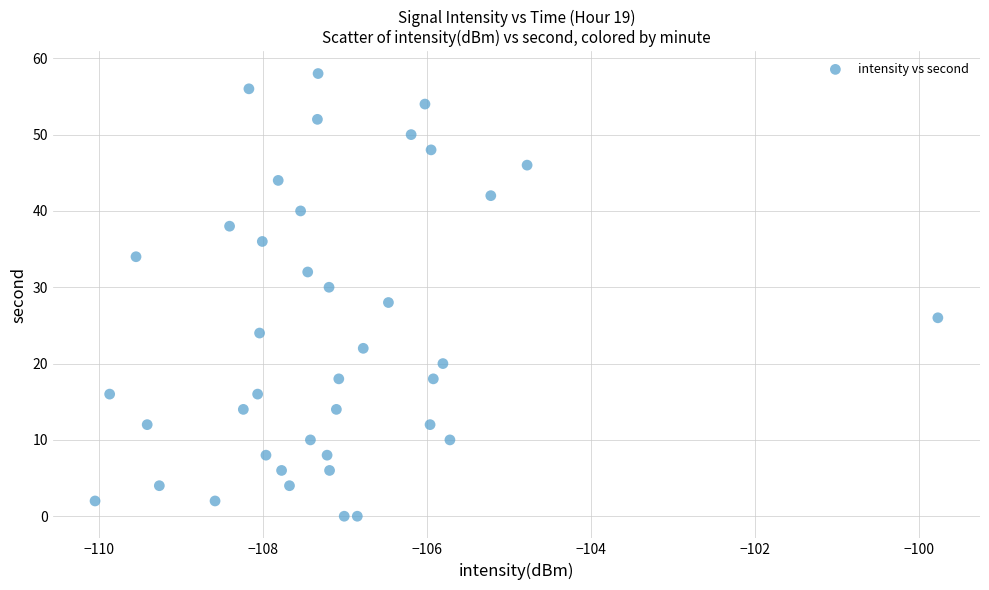

What is the range of Y values (max minus min)?

58